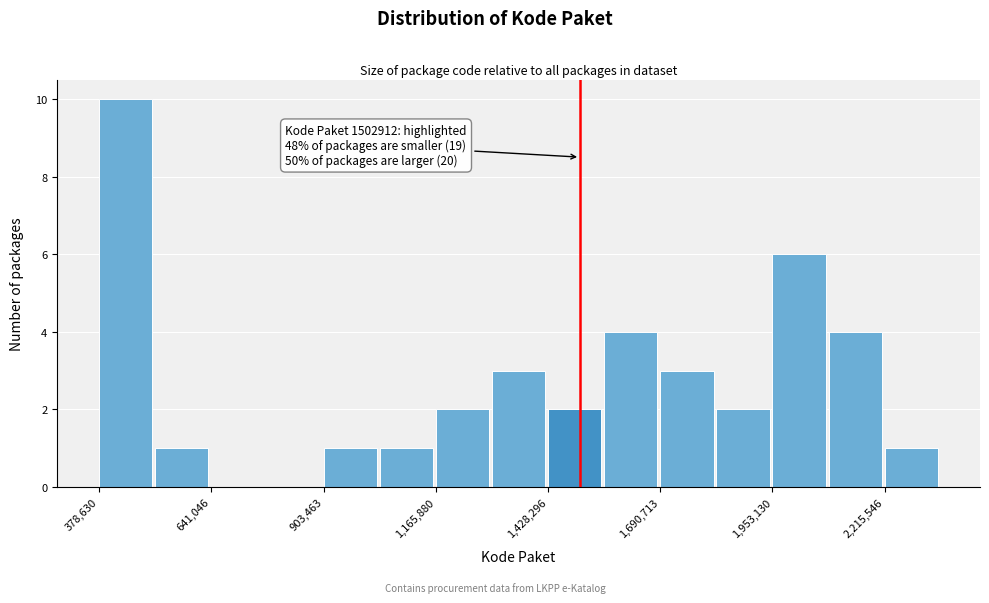

Read against the x-axis, roughly where is the centre of the tallest bar?

450000